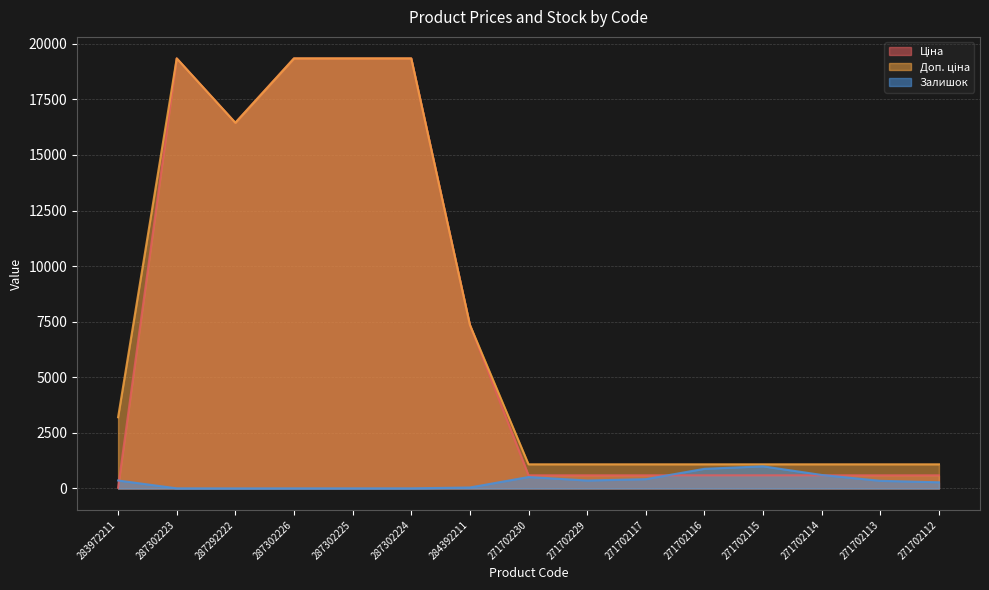

What is the difference between the maximum and second lowest values in the Ціна series?

18749.3